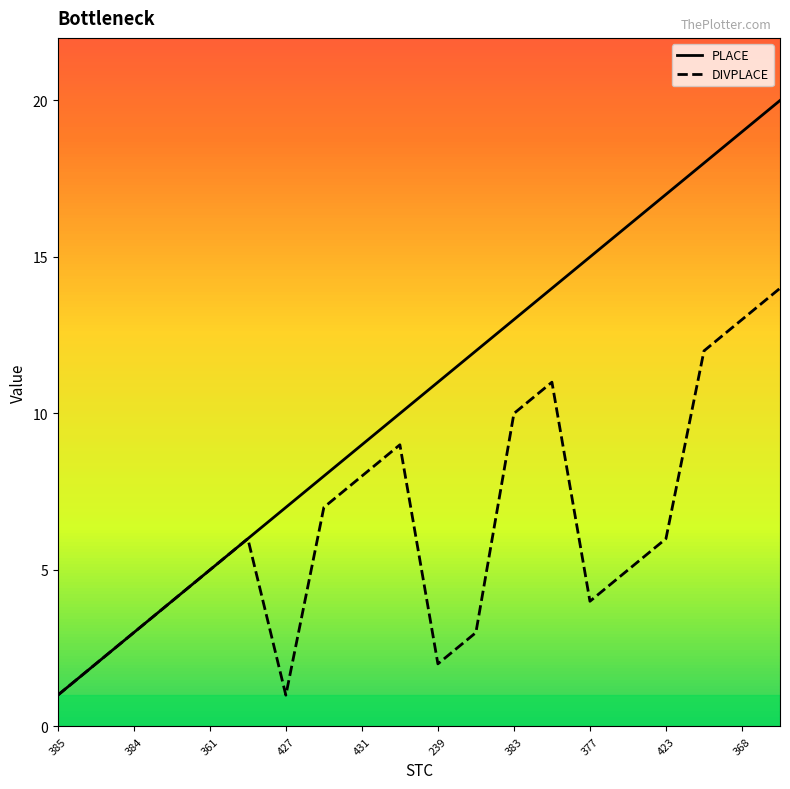

Which series has the largest range (max minus min)?

PLACE